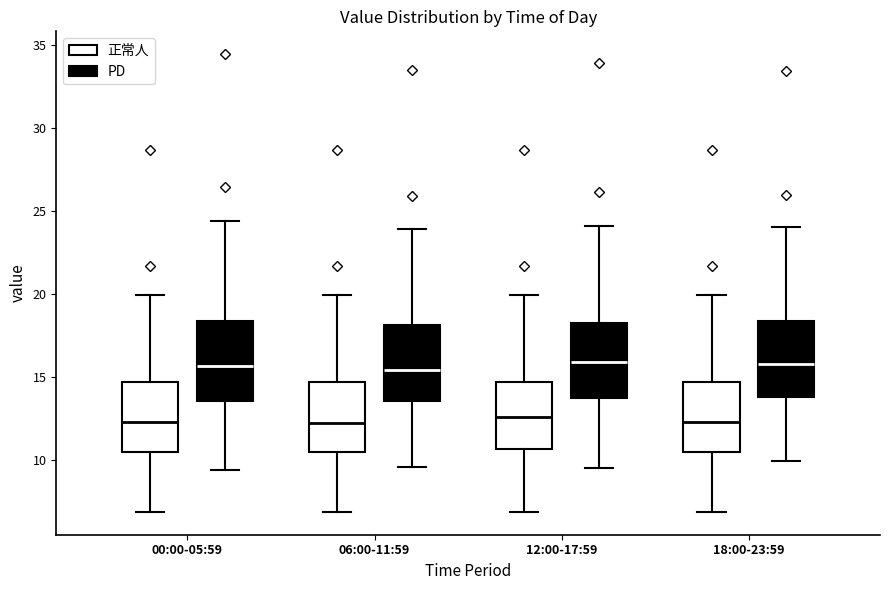

Reading left to right, read every box against the y-axis: the position of its median line, the range the box covers, and the ends of its whiskers. The values are not printed on the chart, so give them approximately, as read against the axis.

00:00-05:59 (正常人): median 12.5, box 10.5 to 14.5, whiskers 7.0 to 20.0
00:00-05:59 (PD): median 15.5, box 13.5 to 18.5, whiskers 9.5 to 24.5
06:00-11:59 (正常人): median 12.0, box 10.5 to 14.5, whiskers 7.0 to 20.0
06:00-11:59 (PD): median 15.5, box 13.5 to 18.0, whiskers 9.5 to 24.0
12:00-17:59 (正常人): median 12.5, box 10.5 to 14.5, whiskers 7.0 to 20.0
12:00-17:59 (PD): median 16.0, box 14.0 to 18.0, whiskers 9.5 to 24.0
18:00-23:59 (正常人): median 12.5, box 10.5 to 14.5, whiskers 7.0 to 20.0
18:00-23:59 (PD): median 16.0, box 14.0 to 18.5, whiskers 10.0 to 24.0